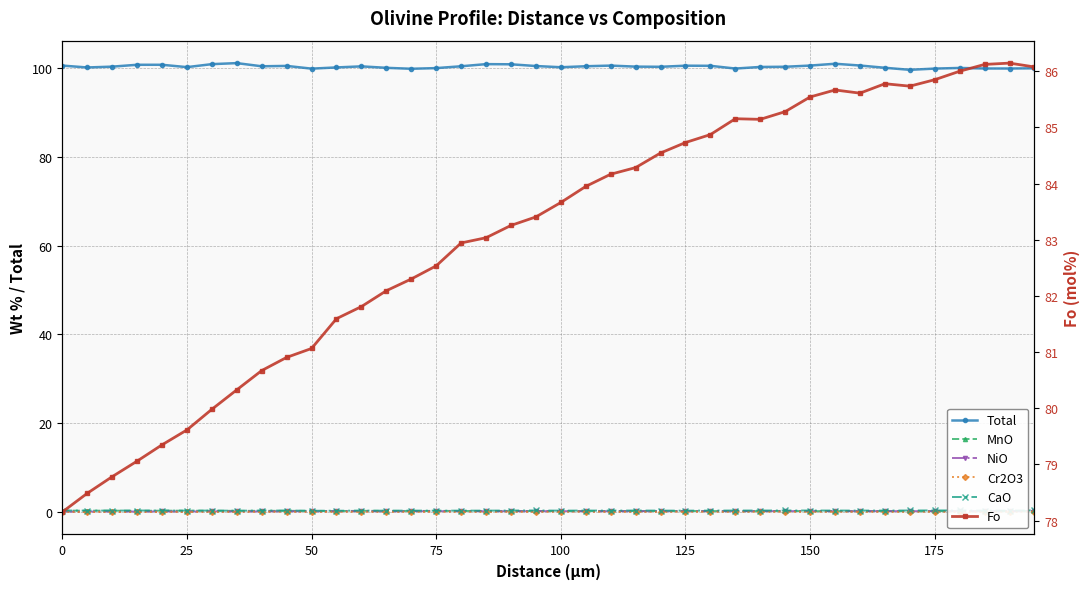

True or false: Fo and NiO intersect in this chart.

False